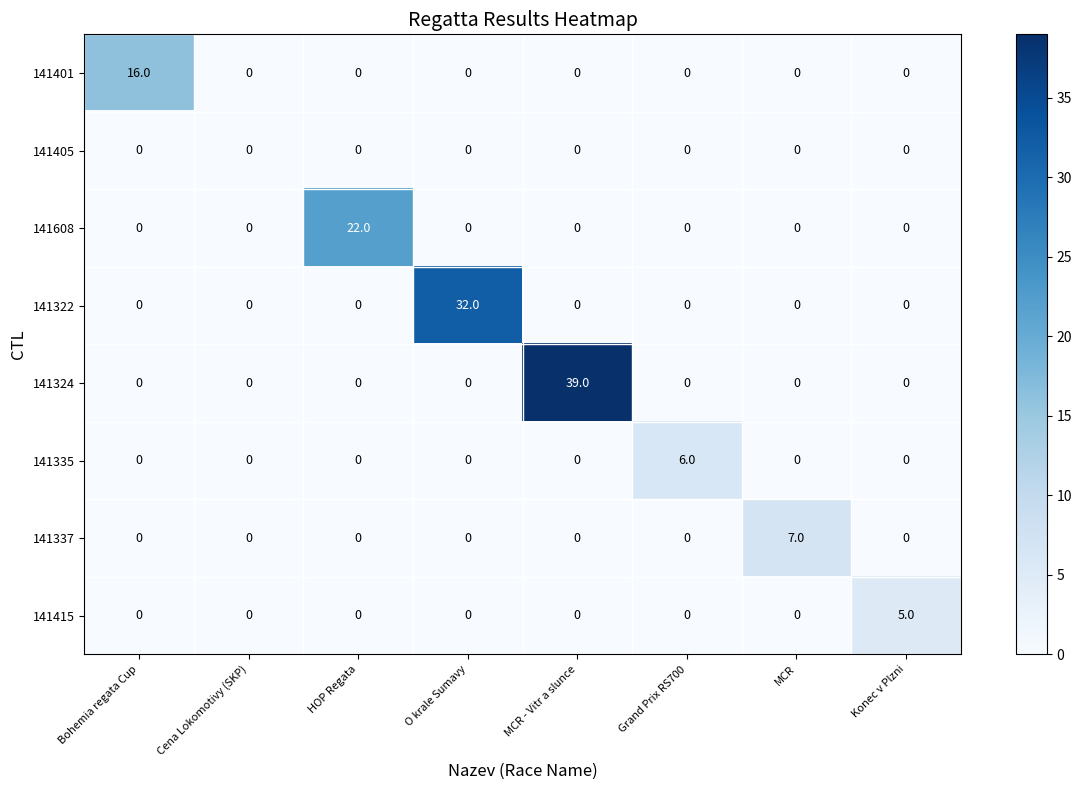

What is the highest value of the 141335 series?

6